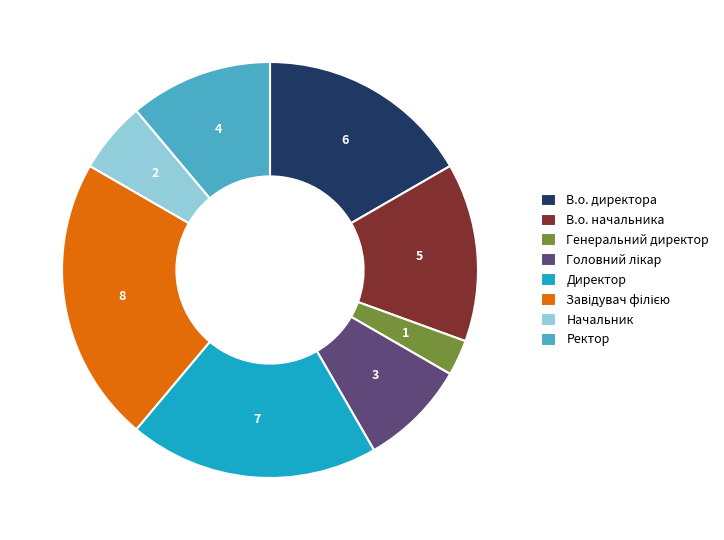

Which slice is the smallest?

Генеральний директор